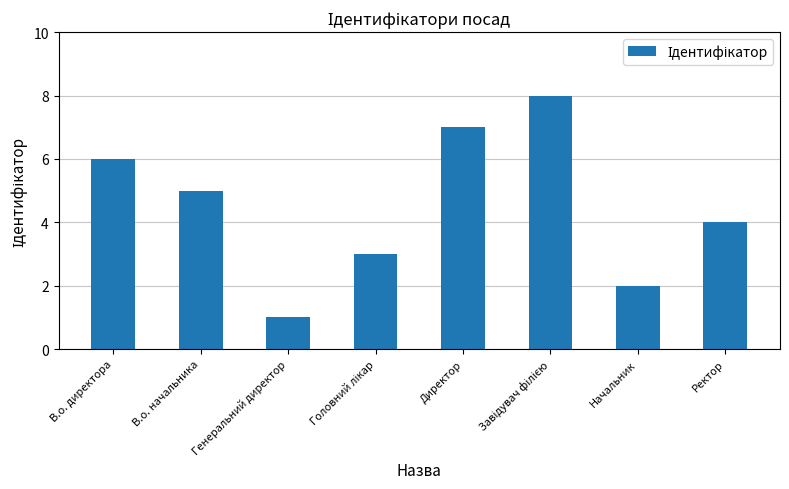

What is the label of the 2nd bar from the left?

В.о. начальника